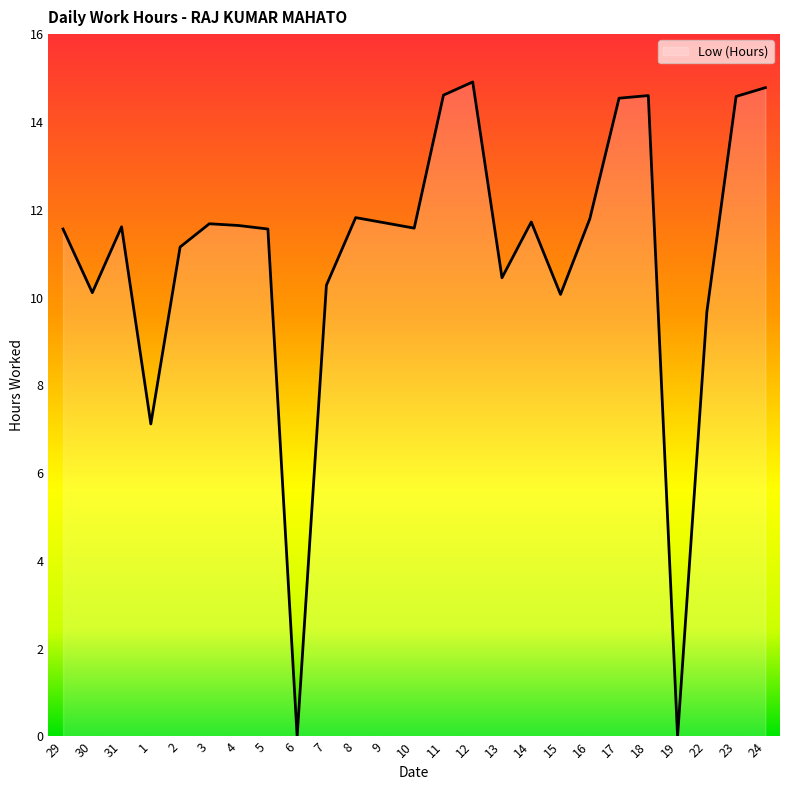

Where is the data nearest to the value 7?

1